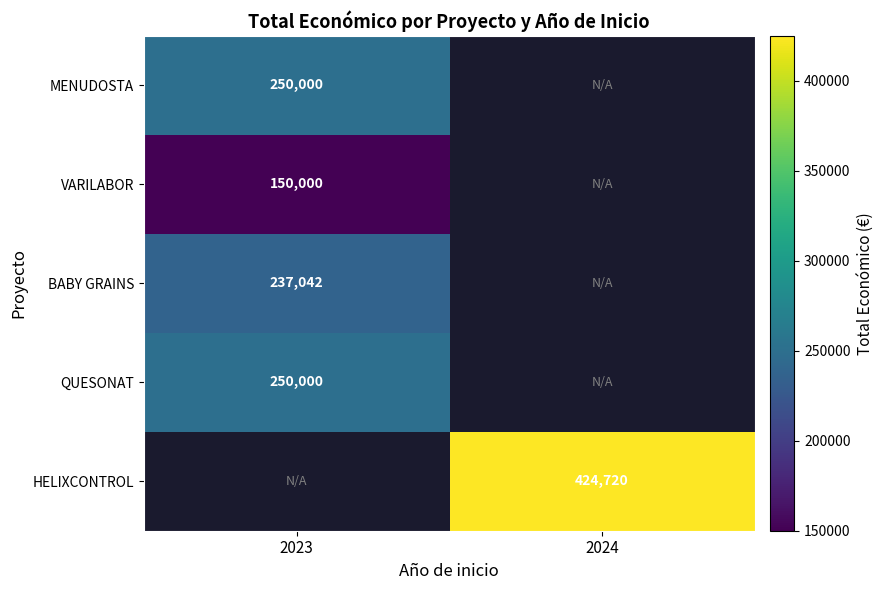

True or false: VARILABOR has a value of 150000 at 2023.

True